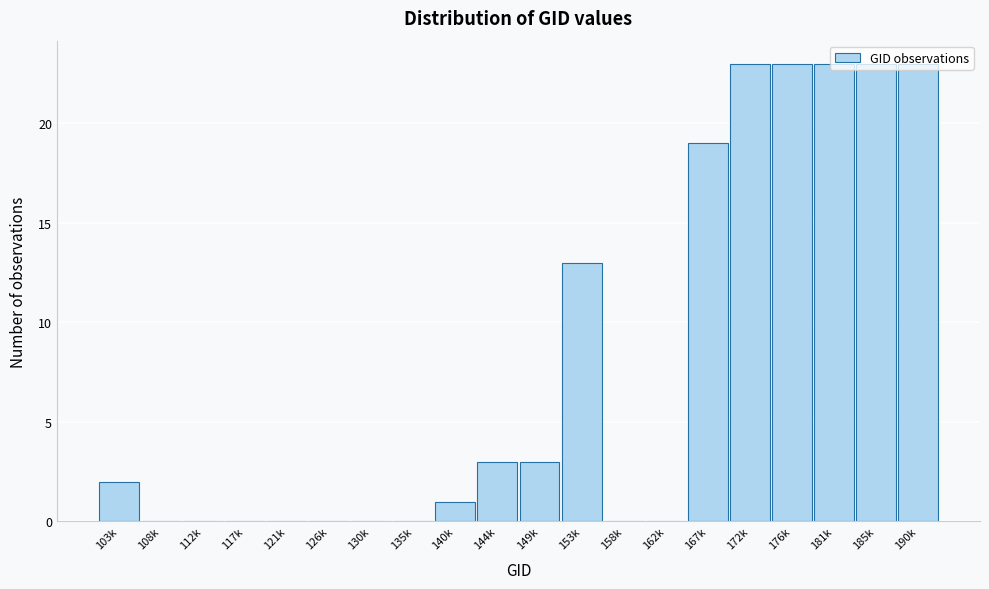

What is the sum of all values?

156